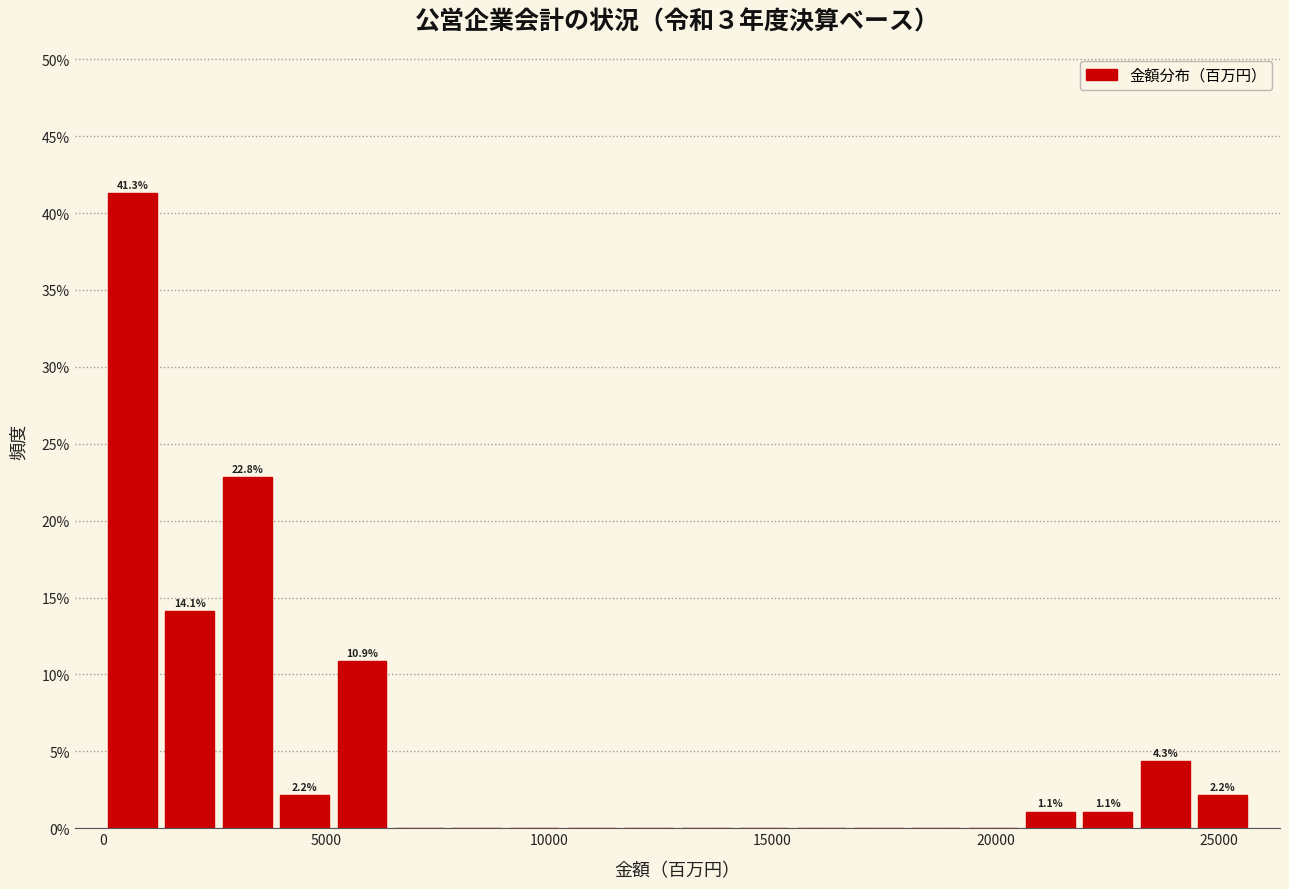

Read against the x-axis, roughly where is the centre of the tallest bar?

500